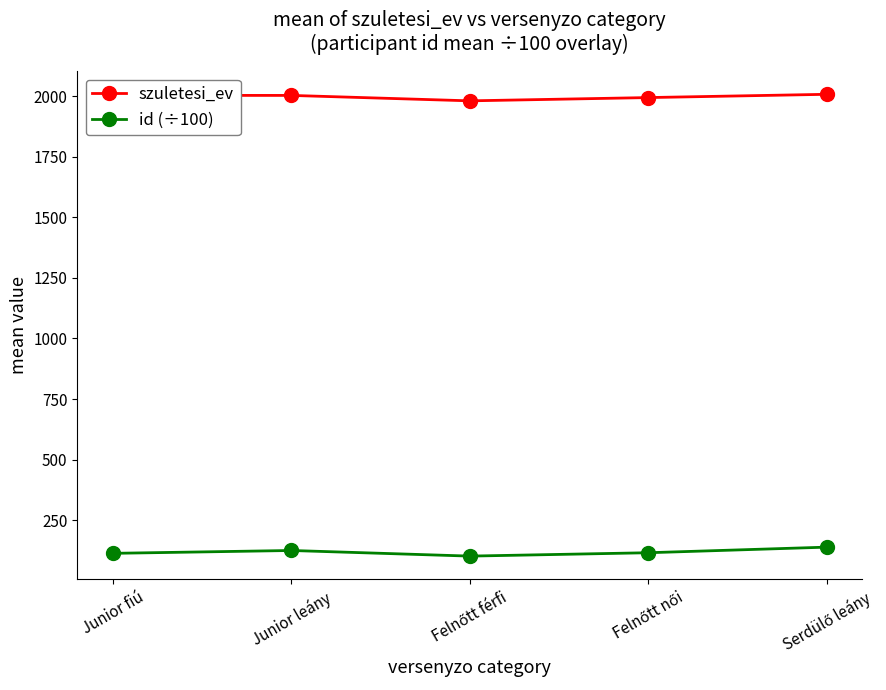

What is the maximum value shown in the chart?

2007.8